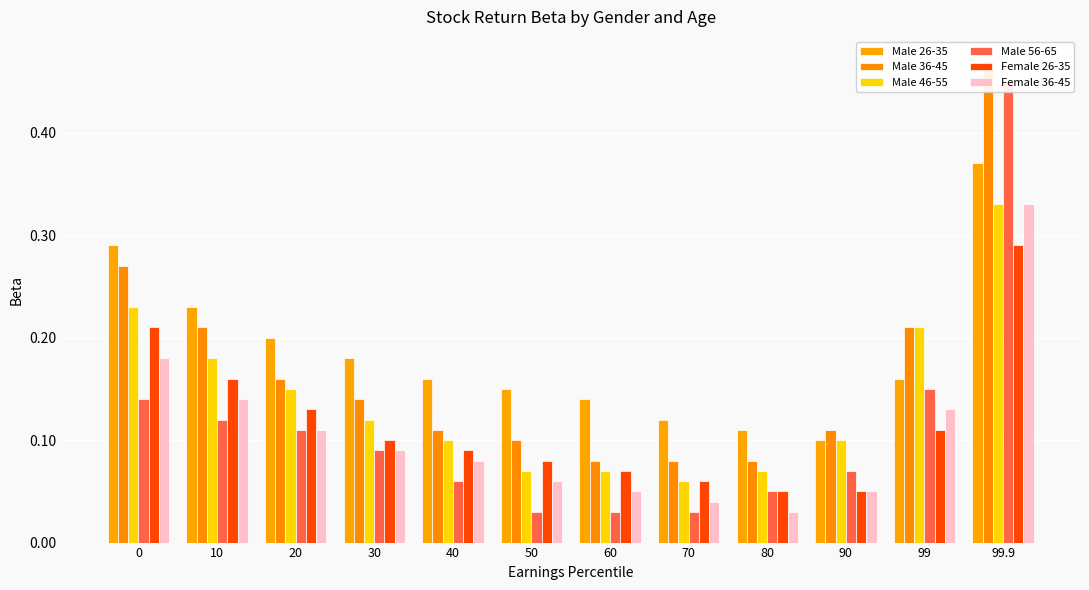

What is the maximum value for Male 36-45?

0.5